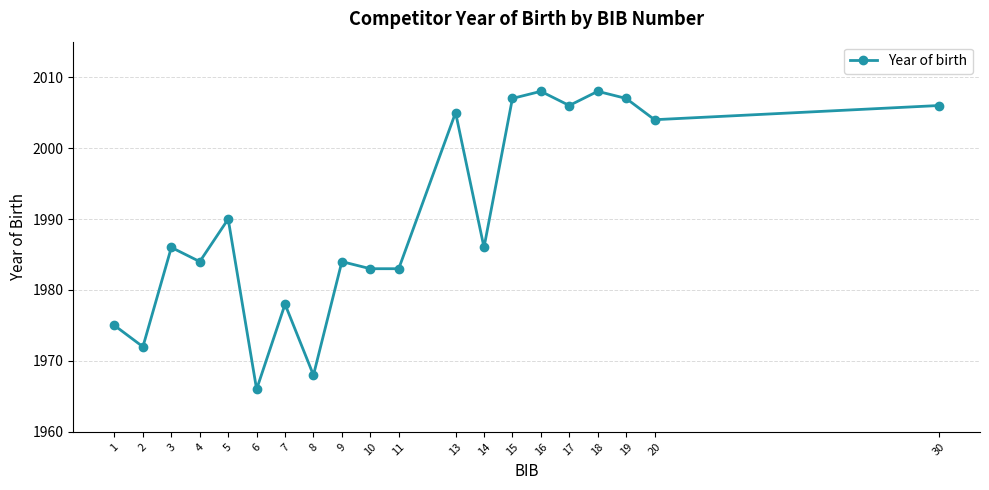

At which category does the data reach its first local valley?

2